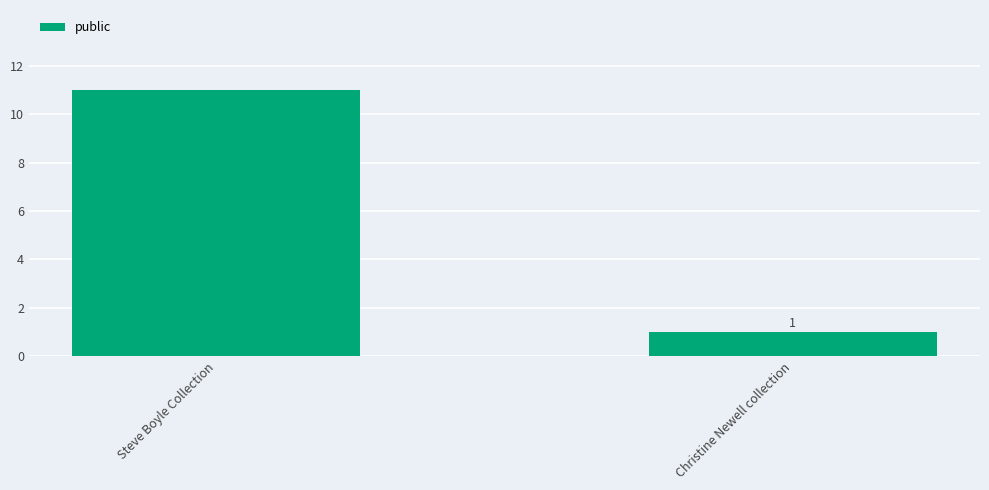

What is the smallest value displayed?

1